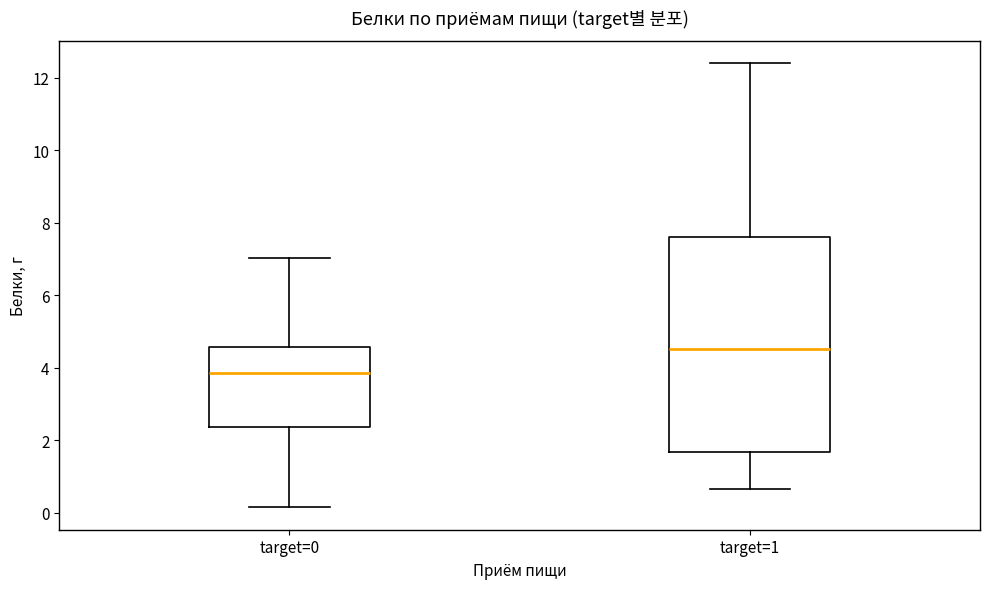

Which box has the lowest median line?

target=0